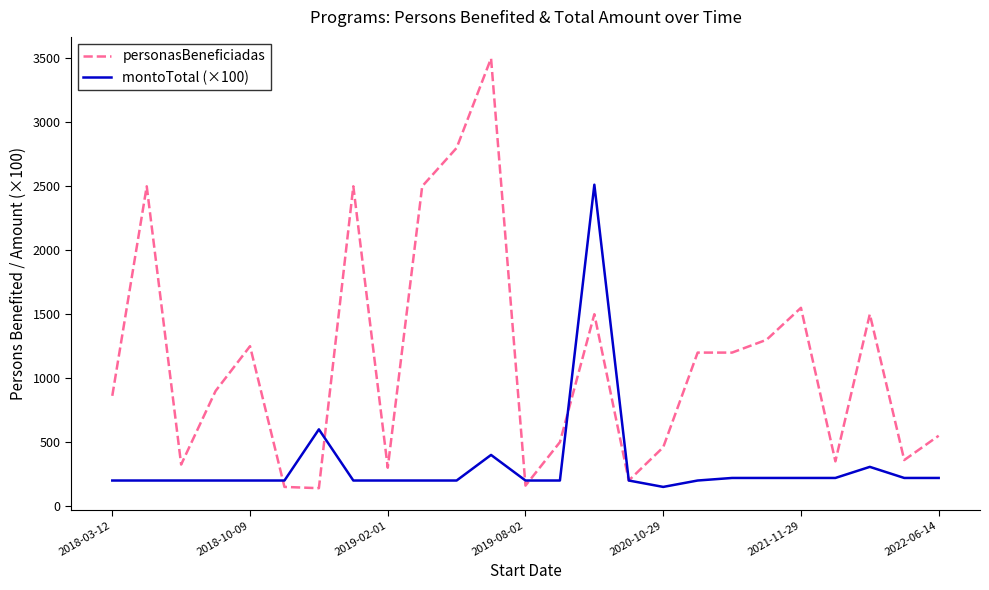

Which series has the widest spread of values?

personasBeneficiadas